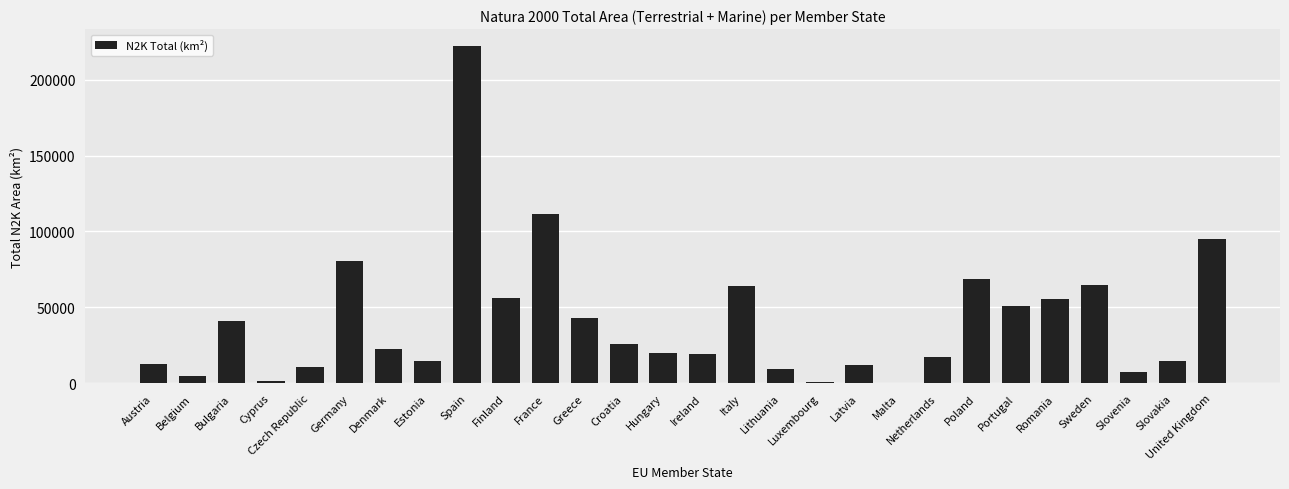

Which category has the highest value across all series?

Spain